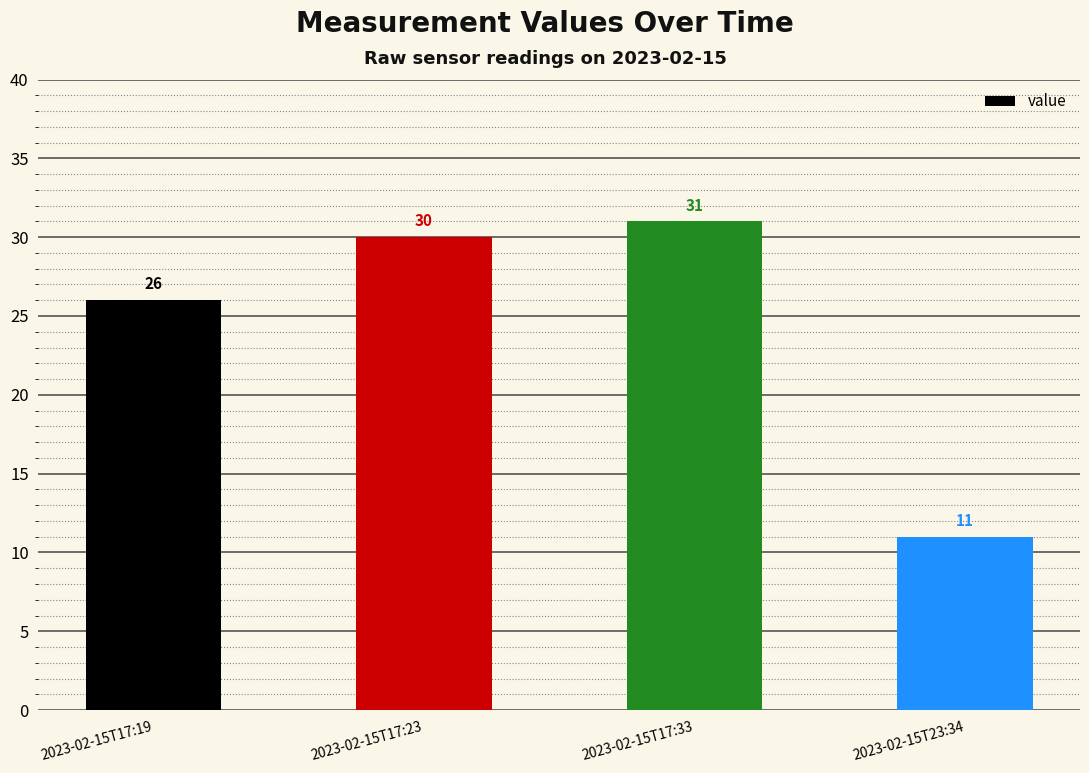

What is the change in value from 2023-02-15T17:19 to 2023-02-15T17:23?

+4